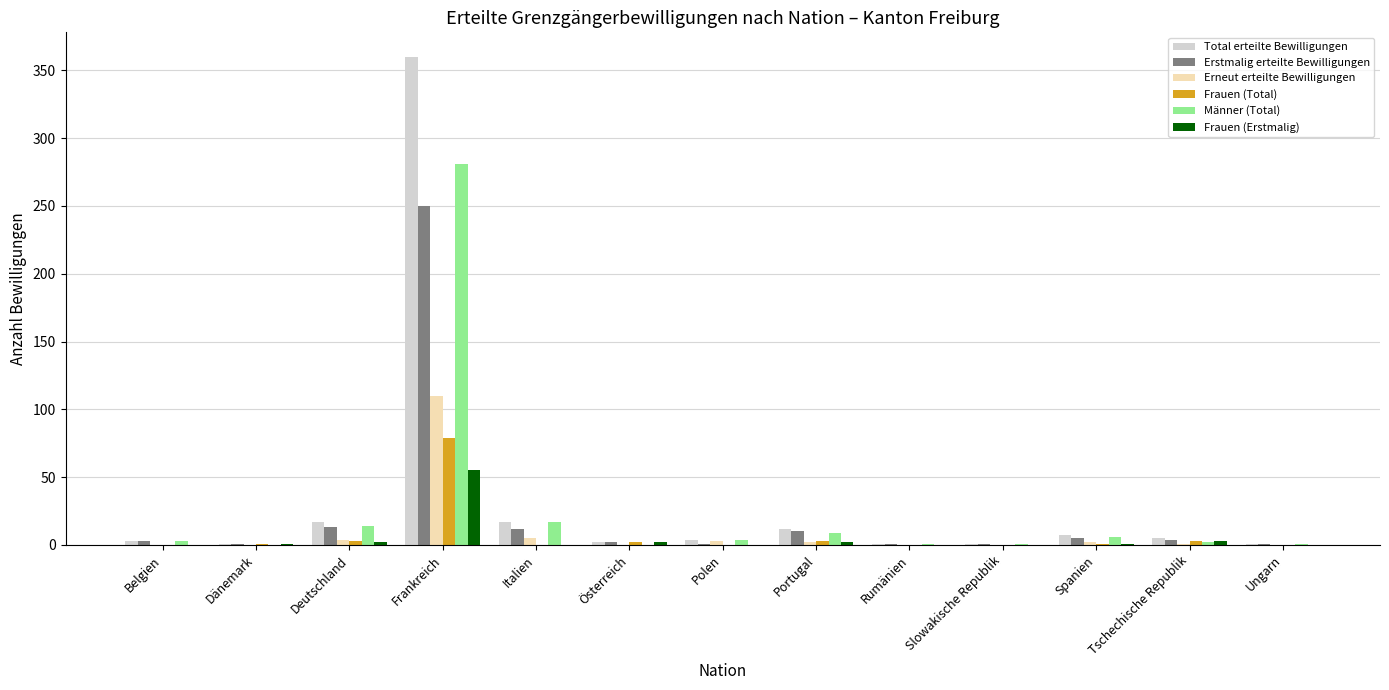

Is it true that Frauen (Erstmalig) equals 1 at Dänemark?

True